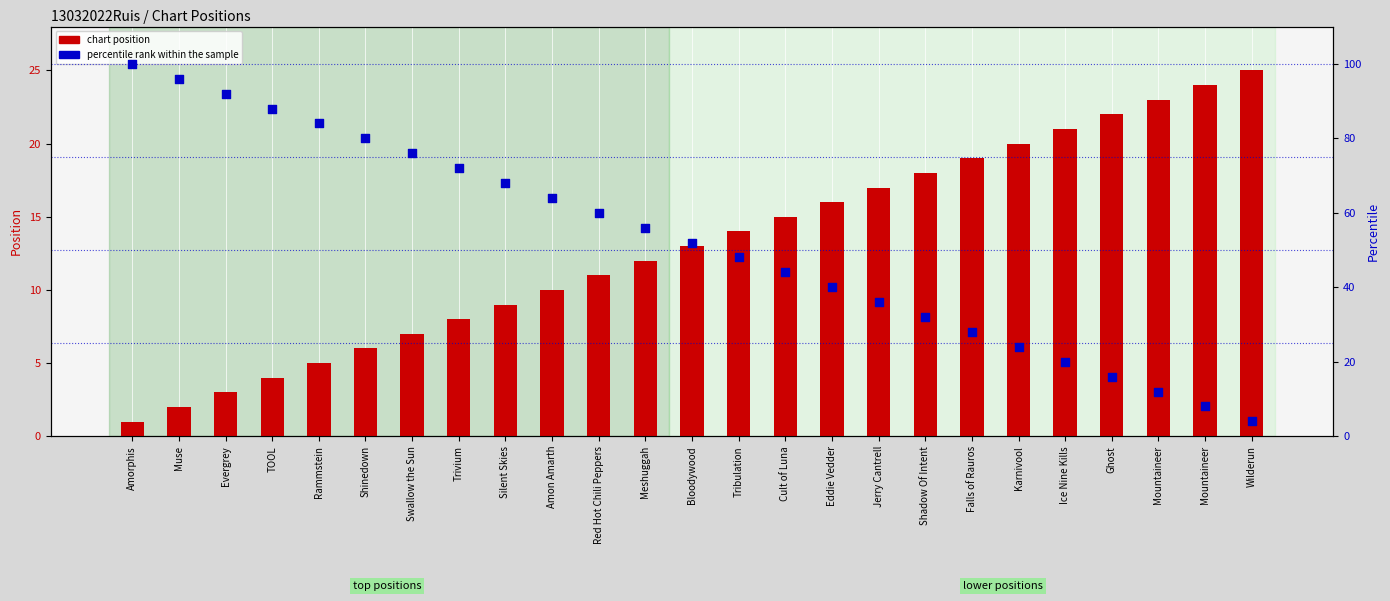

Which series has the largest total across all categories?

percentile rank within the sample